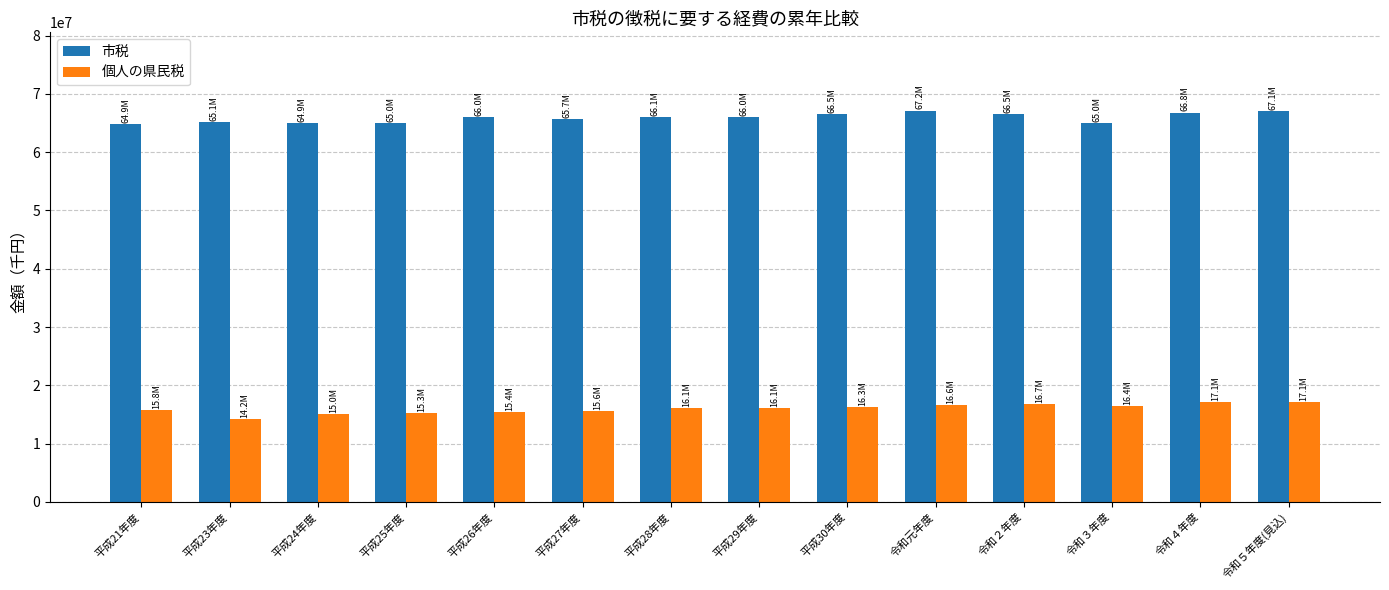

Rank the series by their average value, from lowest to highest.

個人の県民税, 市税